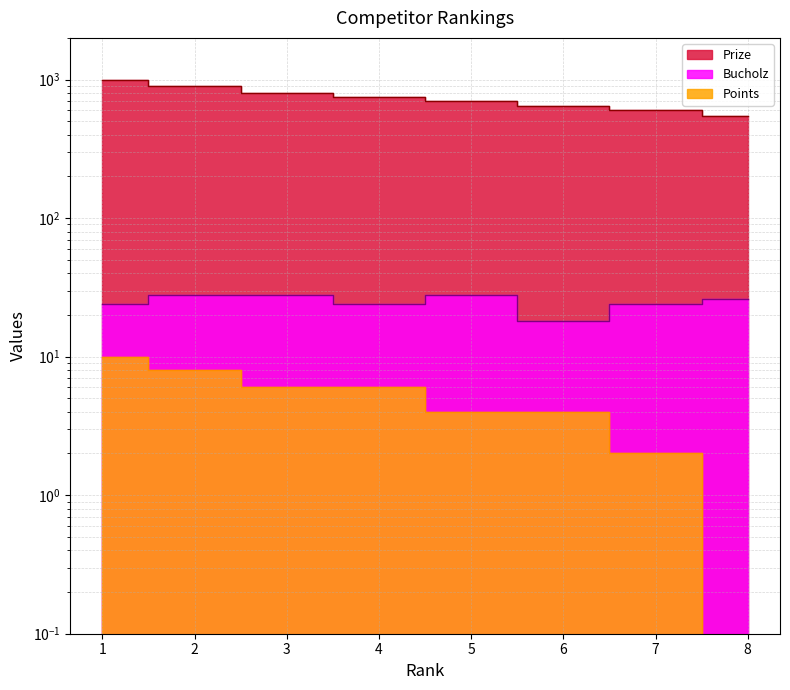

Where is Bucholz nearest to the value 23?

1